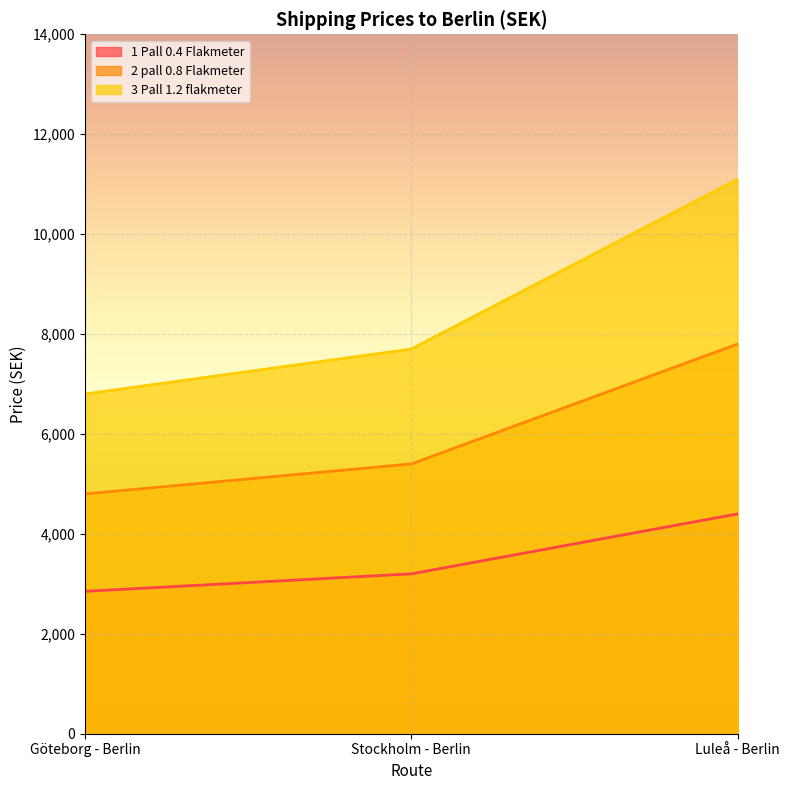

What are all the series names shown in the legend?

1 Pall 0.4 Flakmeter, 2 pall 0.8 Flakmeter, 3 Pall 1.2 flakmeter